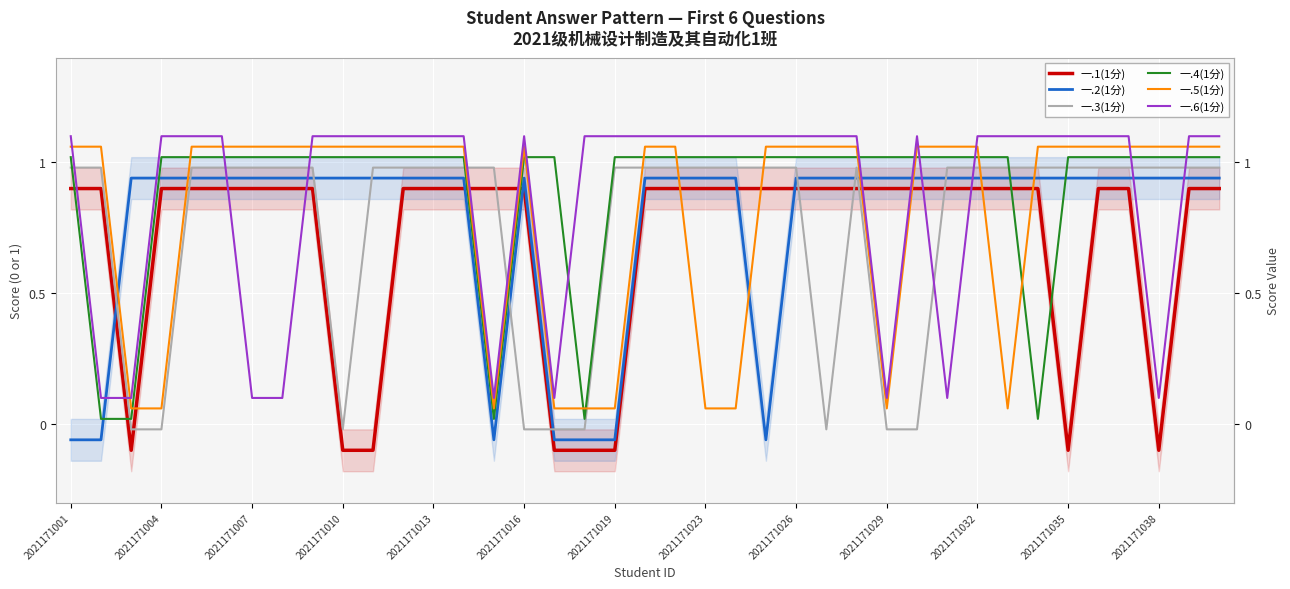

Is it true that 一.2(1分) equals -0.1 at 14?

False